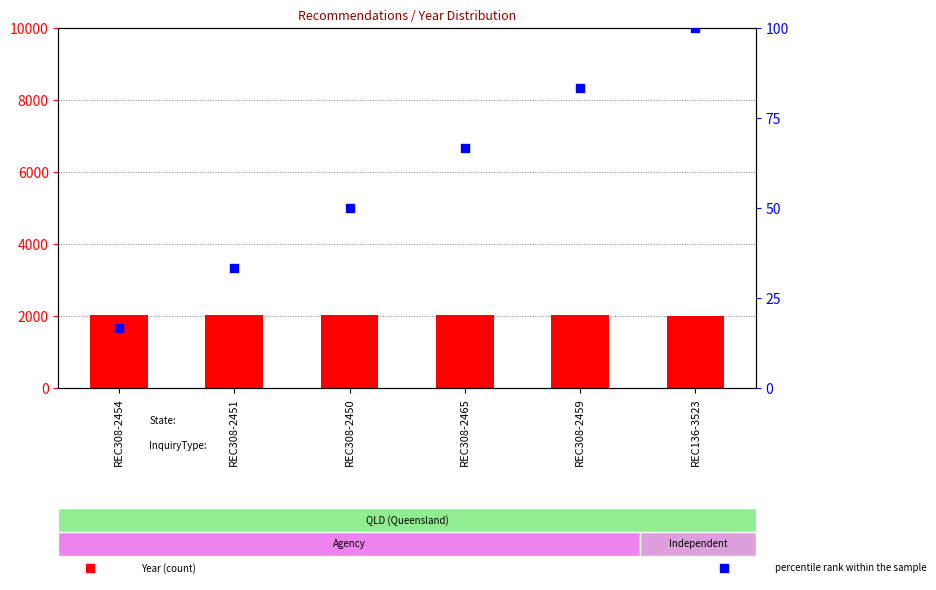

What are all the series names shown in the legend?

Year, percentile rank within the sample